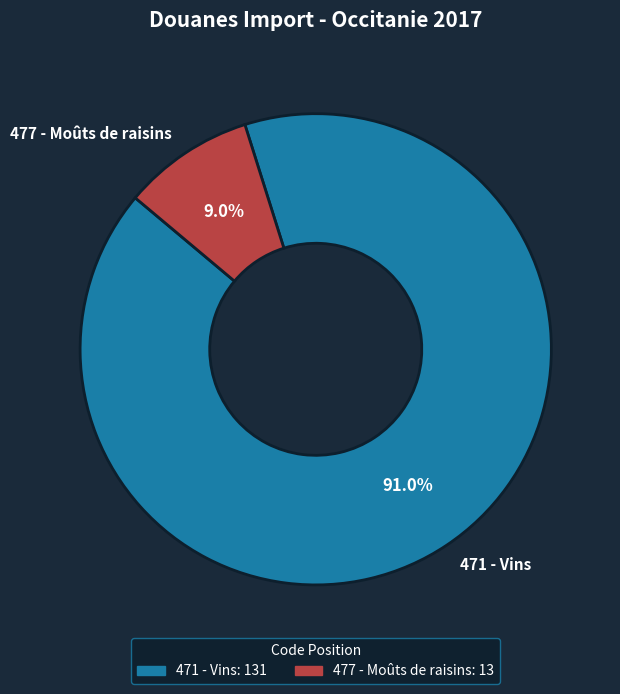

Do 477 - Moûts de raisins and 471 - Vins together represent more than half of the pie?

Yes